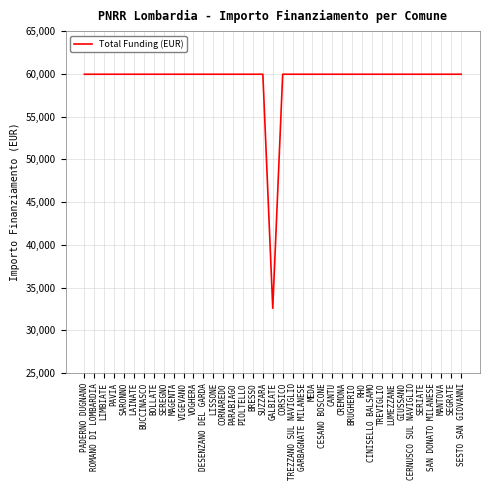

Reading left to right, what are all the values shown in this chart?

59966	59966	59966	59966	59966	59966	59966	59966	59966	59966	59966	59966	59966	59966	59966	59966	59966	59966	59966	32589	59966	59966	59966	59966	59966	59966	59966	59966	59966	59966	59966	59966	59966	59966	59966	59966	59966	59966	59966